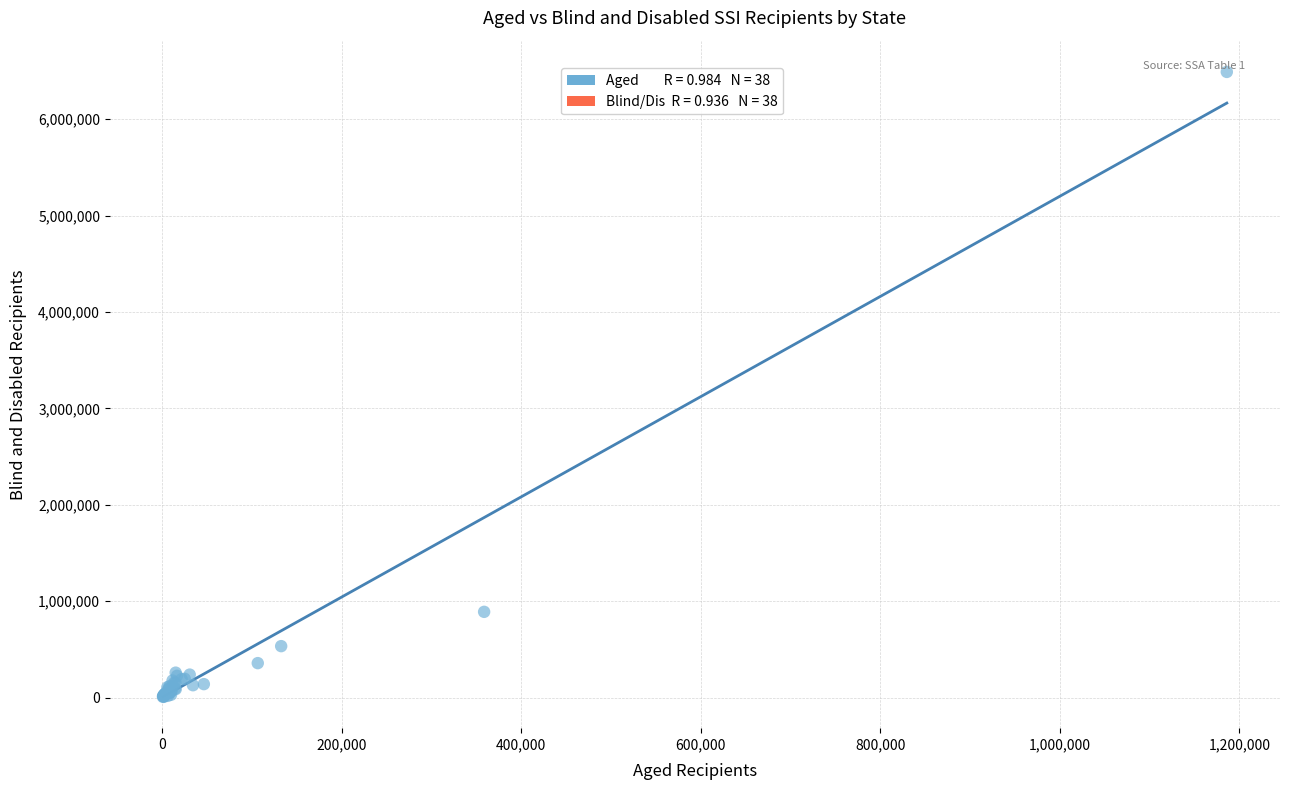

What Y value in the scatter plot is closest to 3249039?

889858